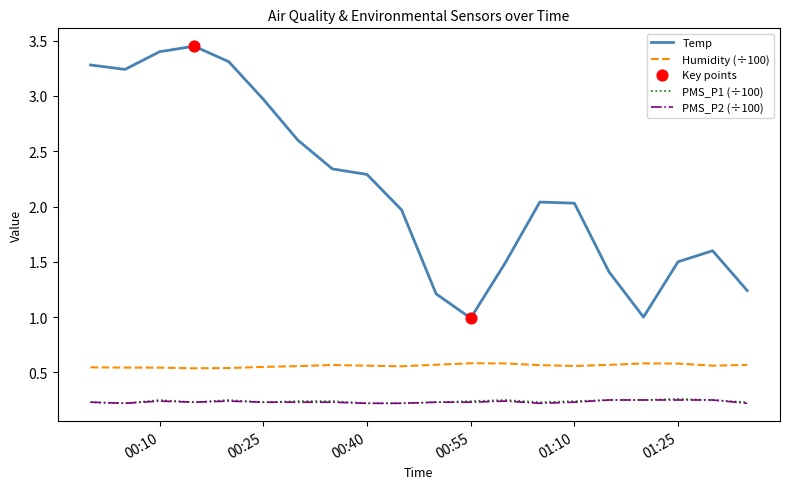

Which series has the largest total across all categories?

Temp